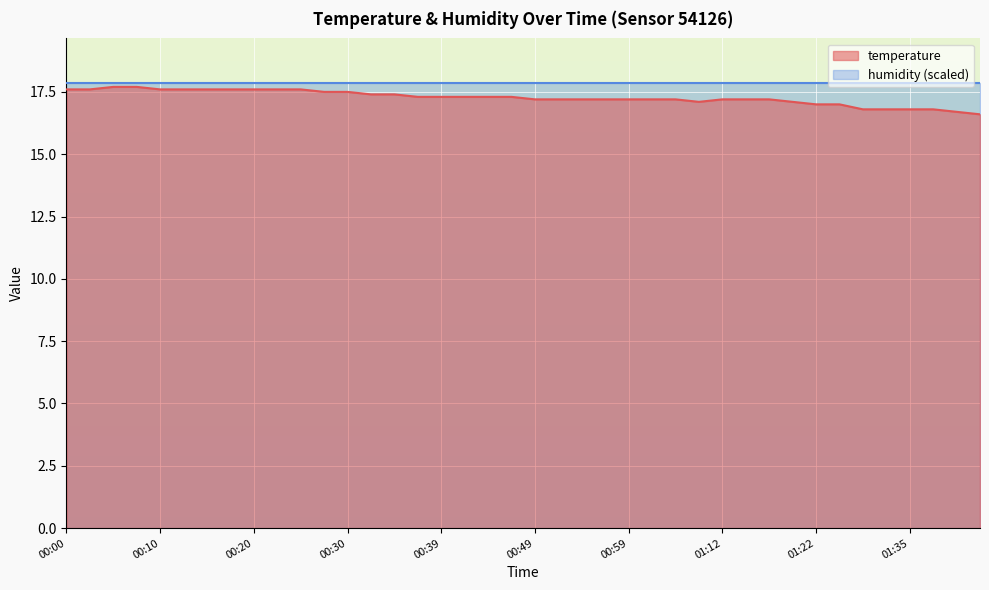

How many points are lower than both their immediate neighbors (excluding endpoints)?

1